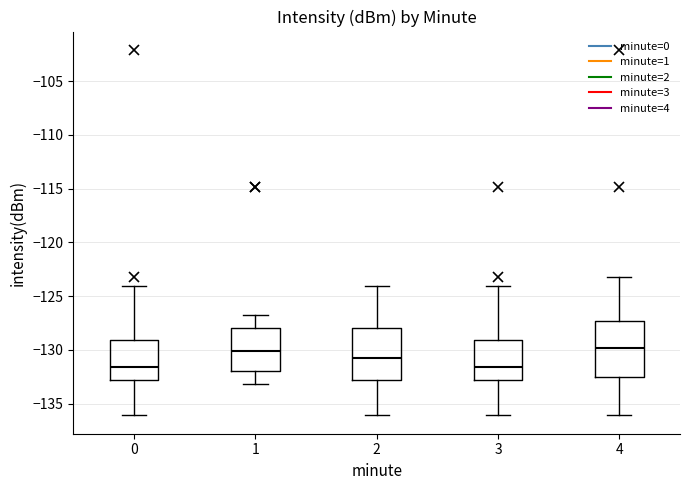

Reading left to right, read every box against the y-axis: the position of its median line, the range the box covers, and the ends of its whiskers. The values are not printed on the chart, so give them approximately, as read against the axis.

0: median -131.5, box -133.0 to -129.0, whiskers -136.0 to -124.0
1: median -130.0, box -132.0 to -128.0, whiskers -133.0 to -127.0
2: median -131.0, box -133.0 to -128.0, whiskers -136.0 to -124.0
3: median -131.5, box -133.0 to -129.0, whiskers -136.0 to -124.0
4: median -130.0, box -132.5 to -127.5, whiskers -136.0 to -123.0